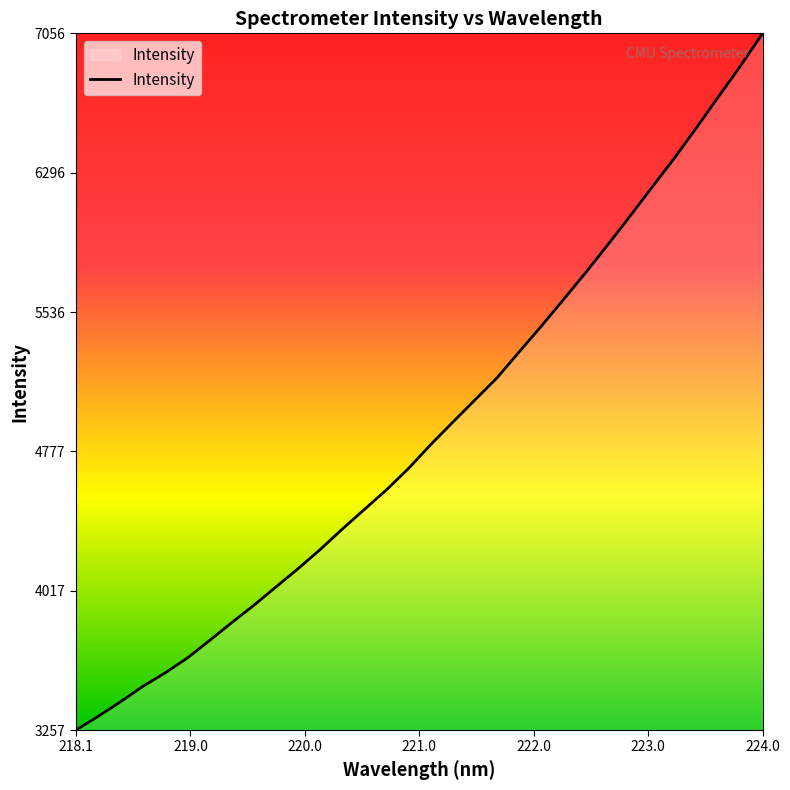

What is the difference between the second highest and second lowest values?

3547.0